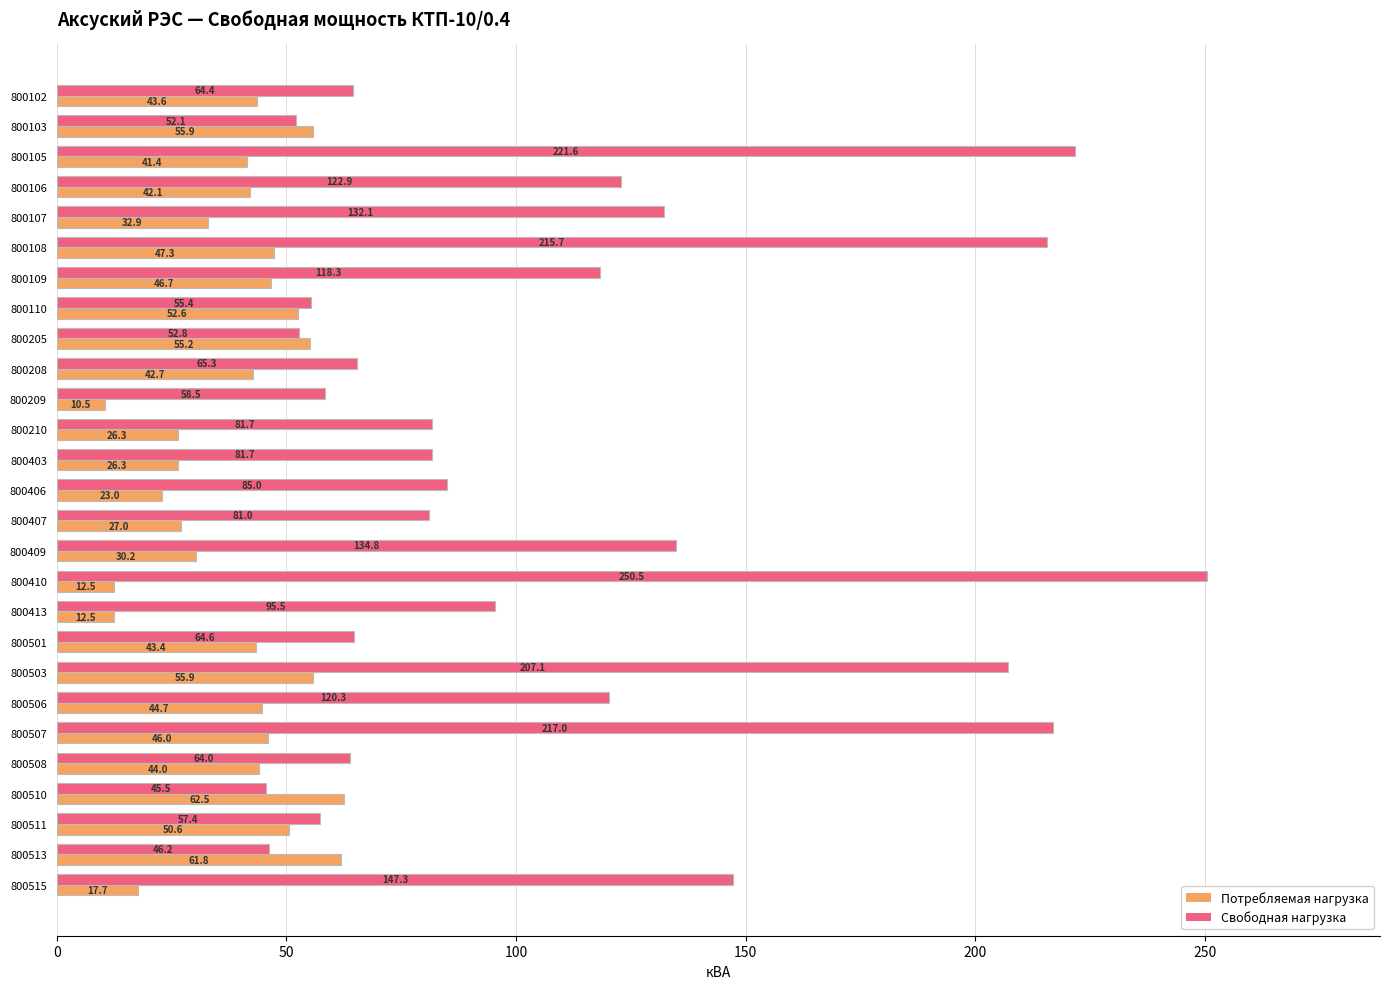

What is the difference between the Свободная нагрузка values at 800501 and 800103?

12.5